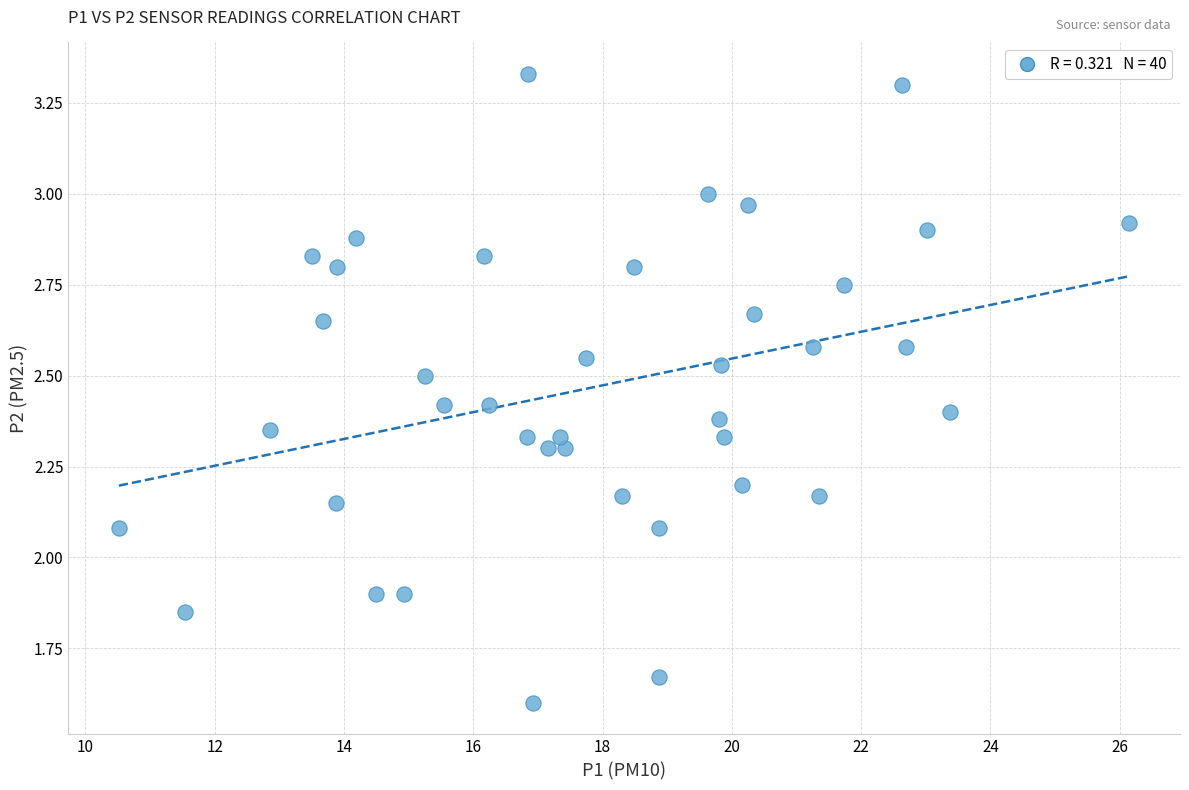

What is the range of X values (max minus min)?

15.6